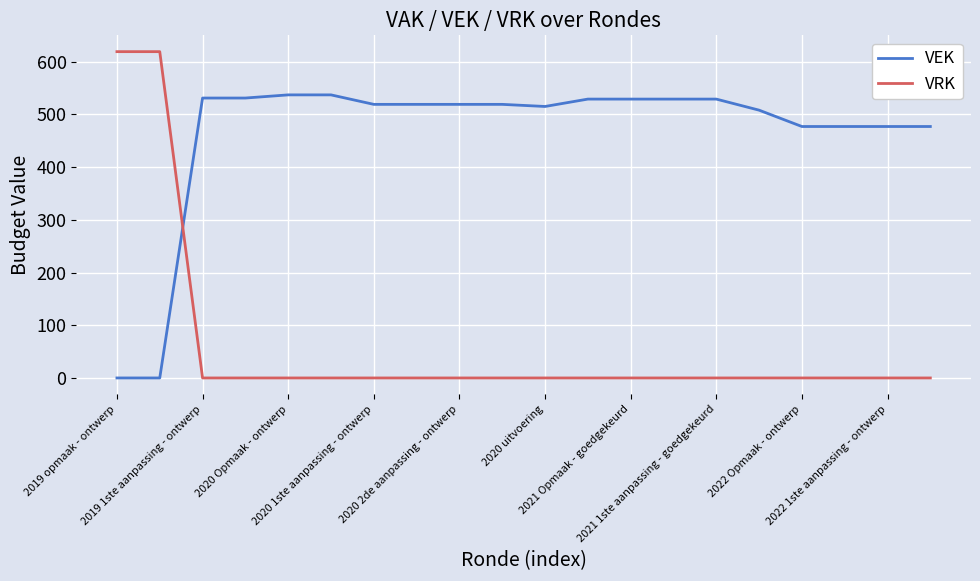

Rank the series by their maximum value, from highest to lowest.

VRK, VEK